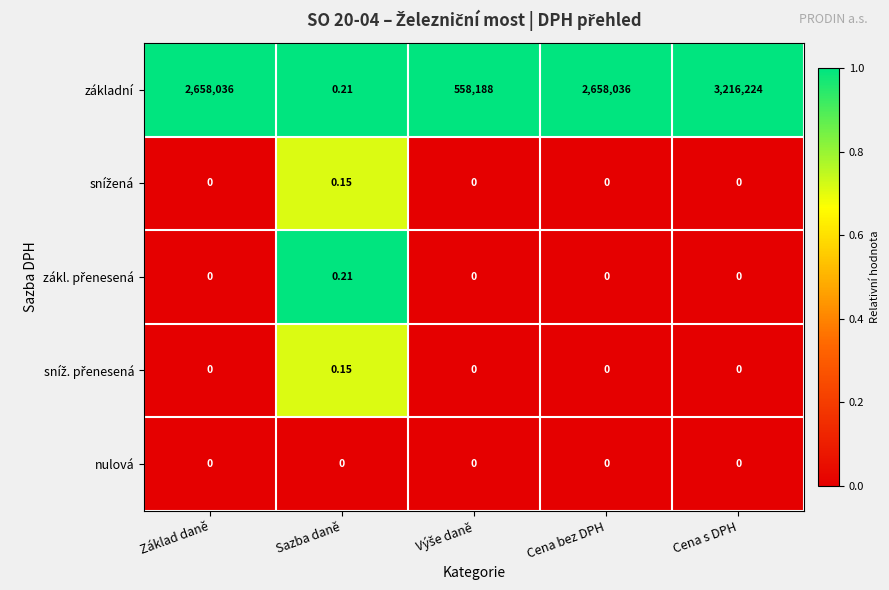

Which series has the widest spread of values?

základní